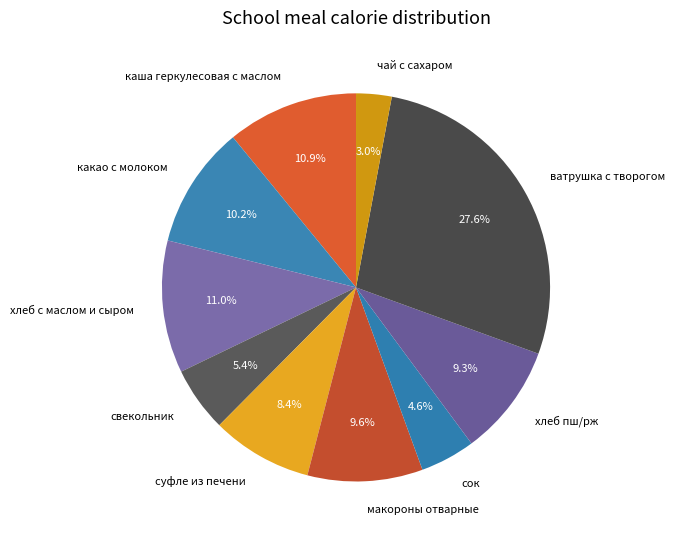

The хлеб с маслом и сыром slice represents 1% of the pie. True or false?

False